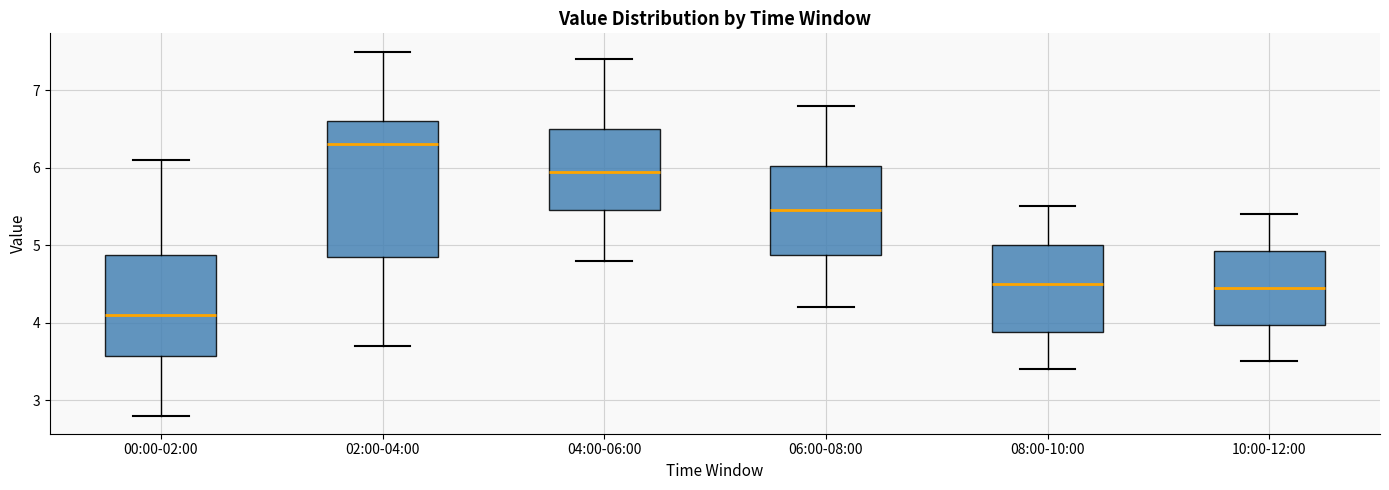

Which box's median line is the lowest?

00:00-02:00